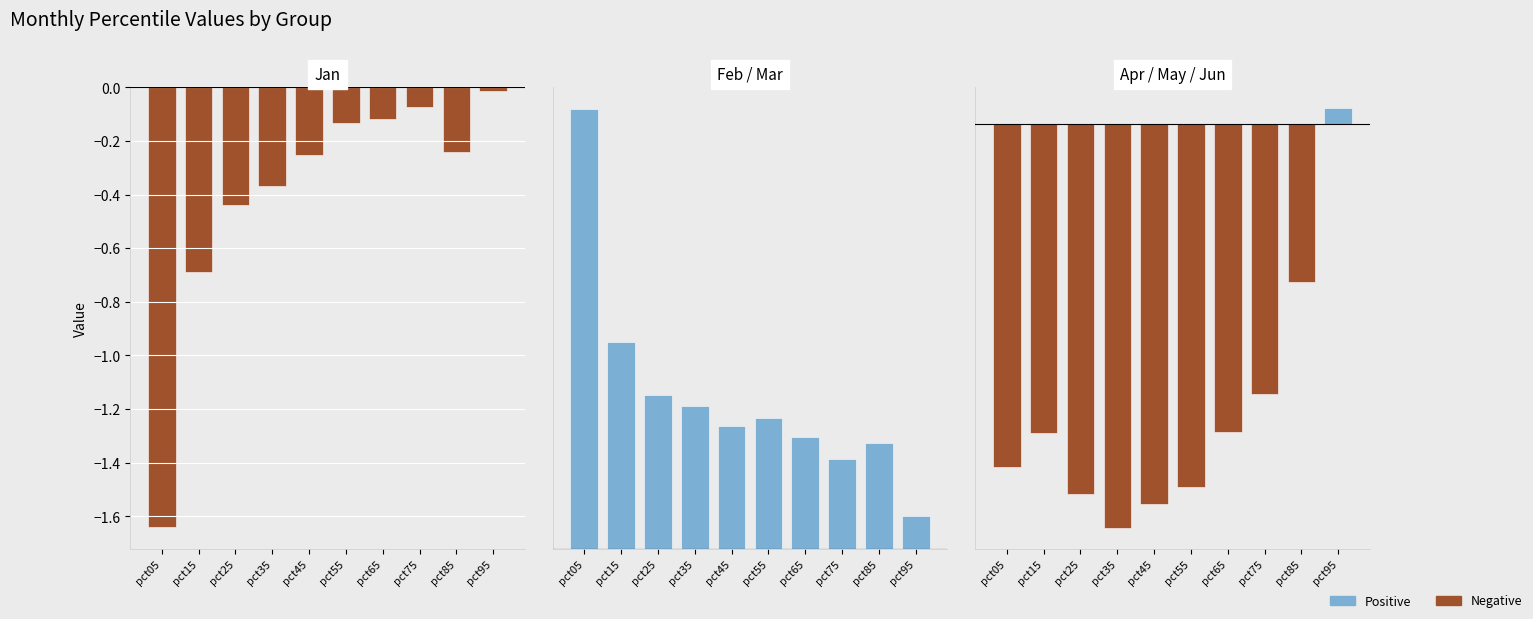

Which series has the largest range (max minus min)?

Jan